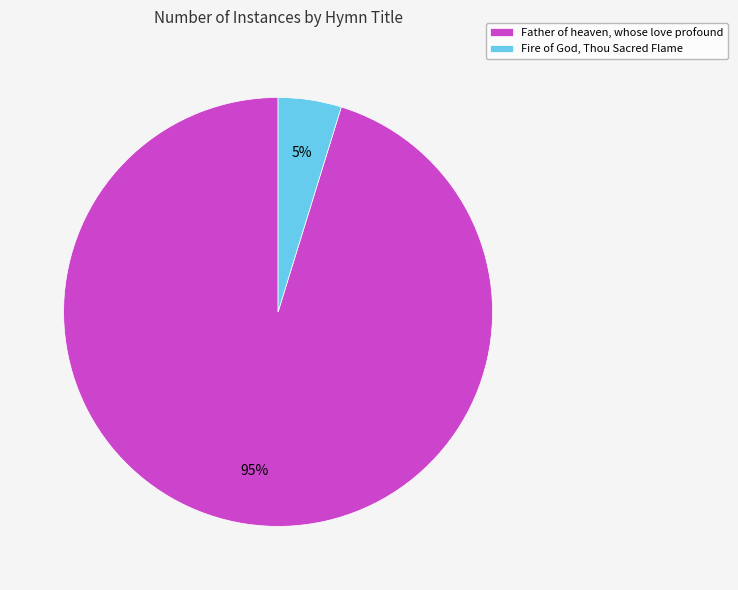

What is the largest slice in the pie chart?

Father of heaven, whose love profound